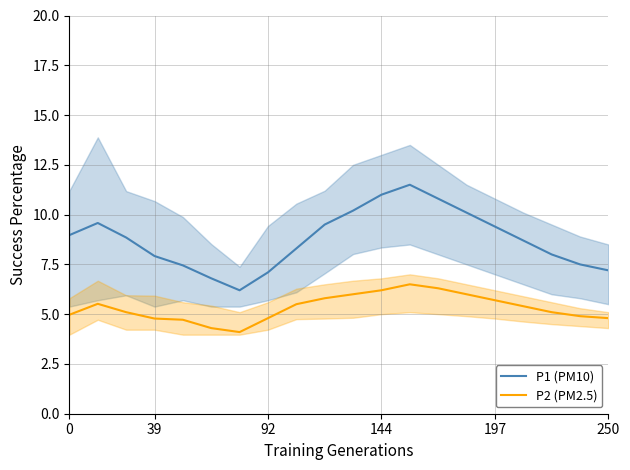

True or false: P1 (PM10) and P2 (PM2.5) cross at least once.

False